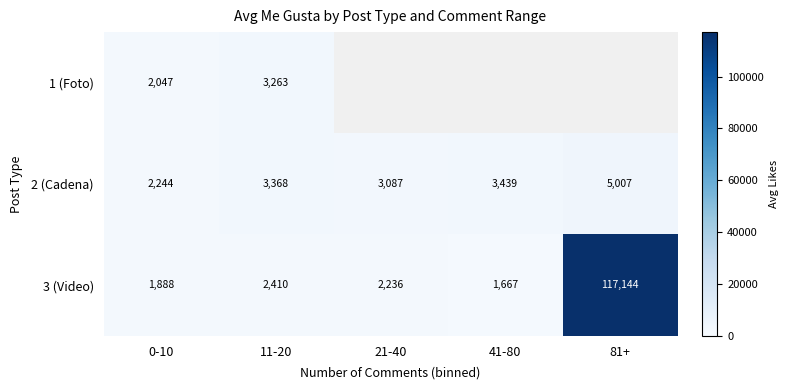

What is the total value across all series at 11-20?

9041.0